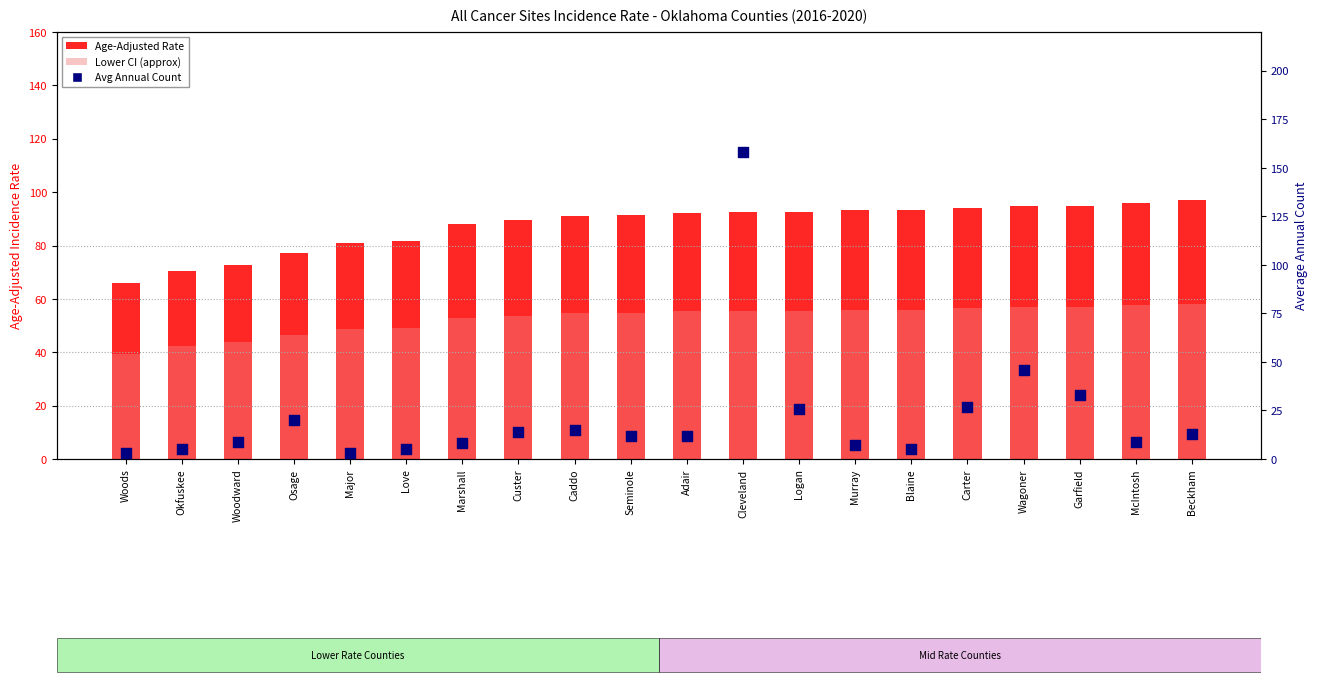

Is the value of Lower CI (approx) at Custer greater than the value of Age-Adjusted Rate at Beckham?

No